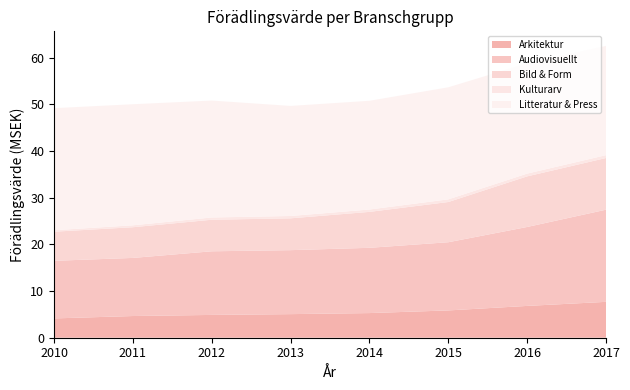

Reading left to right, extract all data points from this chart.

Arkitektur: 4134830.8	4647207.9	4884298.9	5053231.0	5279568.9	5847484.8	6814108.6	7684264.4
Audiovisuellt: 12338536.5	12442322.2	13625166.1	13701258.8	13974913.9	14603168.6	16905283.9	19736100.7
Bild & Form: 6231345.4	6572251.9	6755056.1	6812520.5	7694782.6	8610467.6	10835880.4	11066922.1
Kulturarv: 309167.2	410941.2	484511.6	500690.2	505088.7	569495.8	592620.7	611431.4
Litteratur & Press: 26143449.5	25927213.5	25035854.2	23570663.0	23283805.8	23998179.6	23615925.8	23388899.9